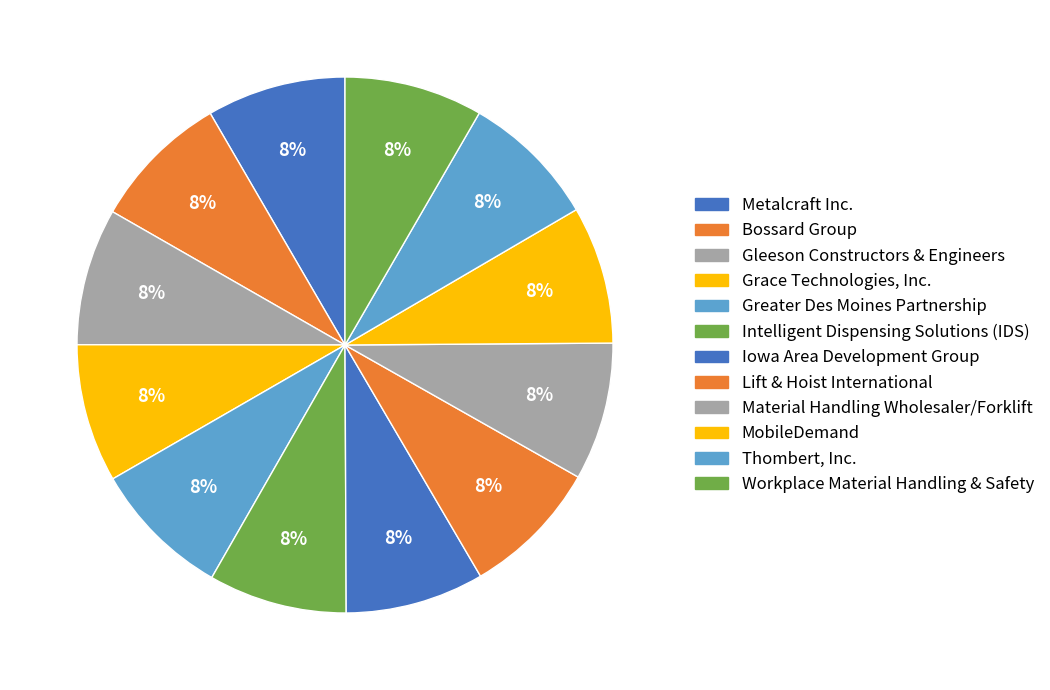

Does Workplace Material Handling & Safety account for over 50% of the chart?

No